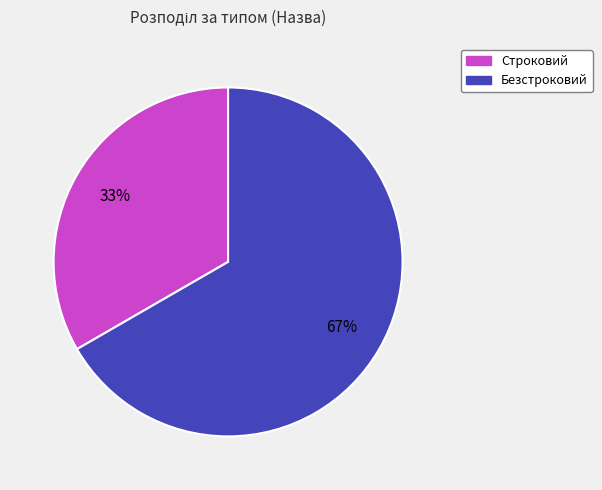

How many segments does this pie chart have?

2